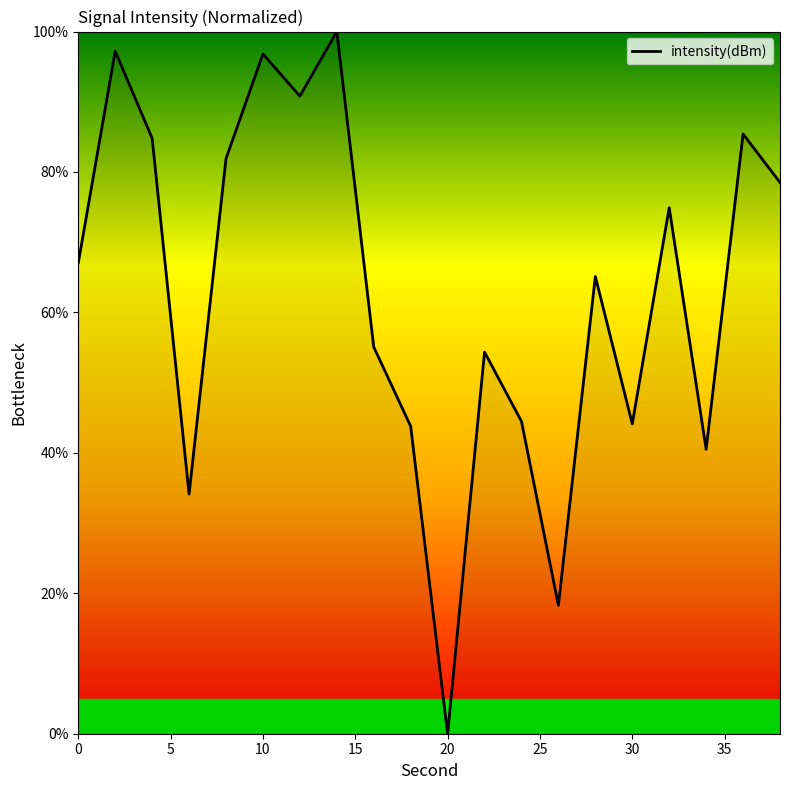

True or false: there are more than 1 points higher than both neighbors.

True